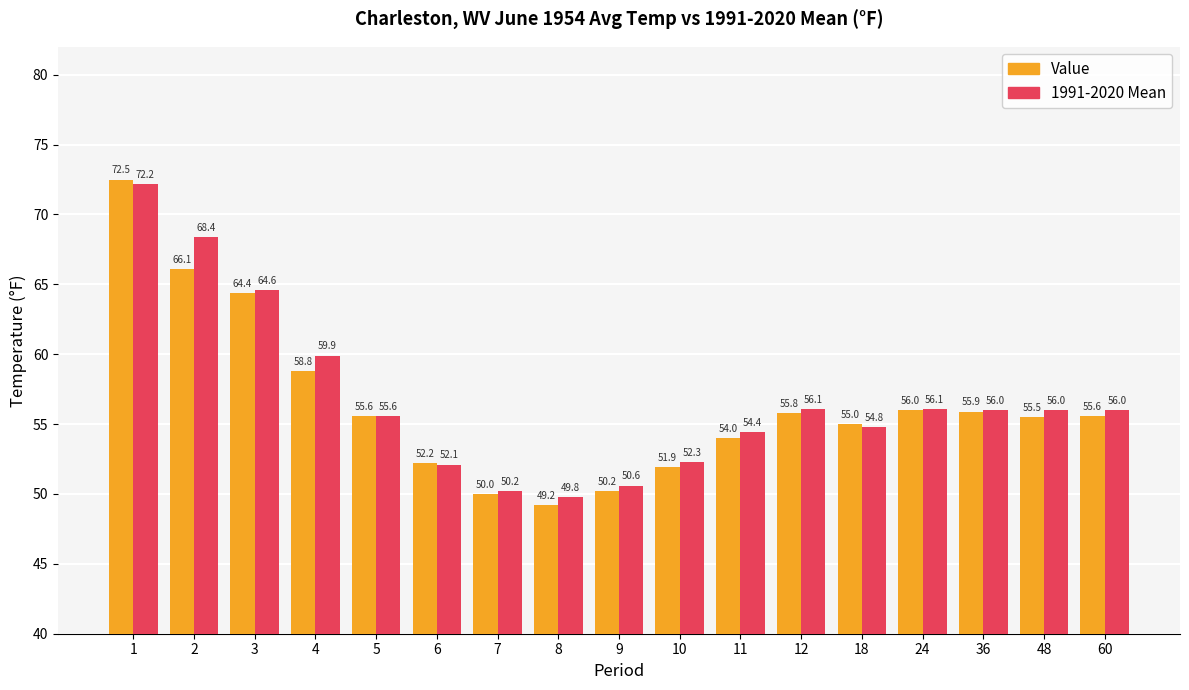

Which category has the lowest value in the Value series?

8